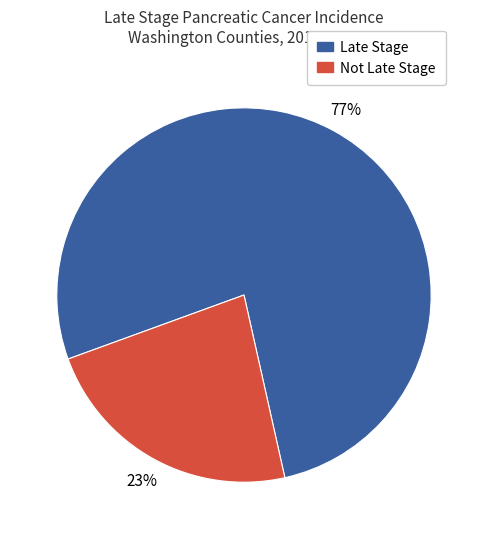

To the nearest percent, what is the difference between the largest and smallest slice percentages?

54%